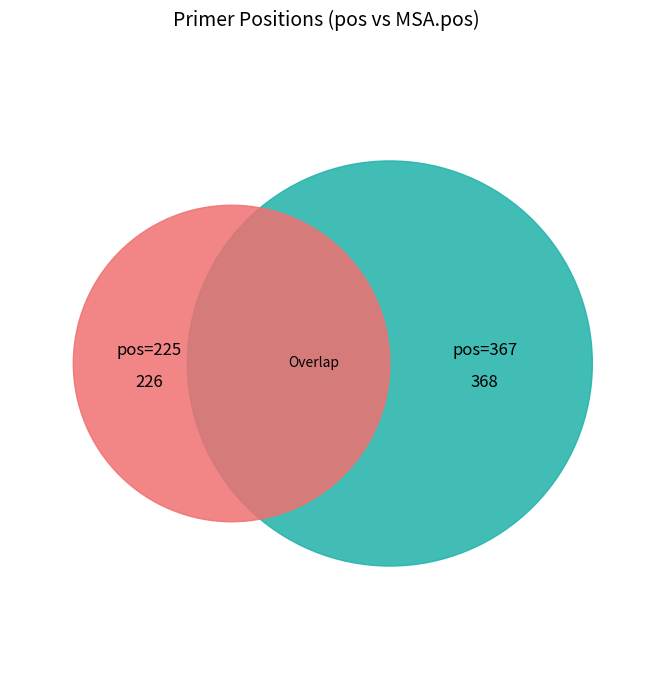

Which slice represents more than half of the pie?

367